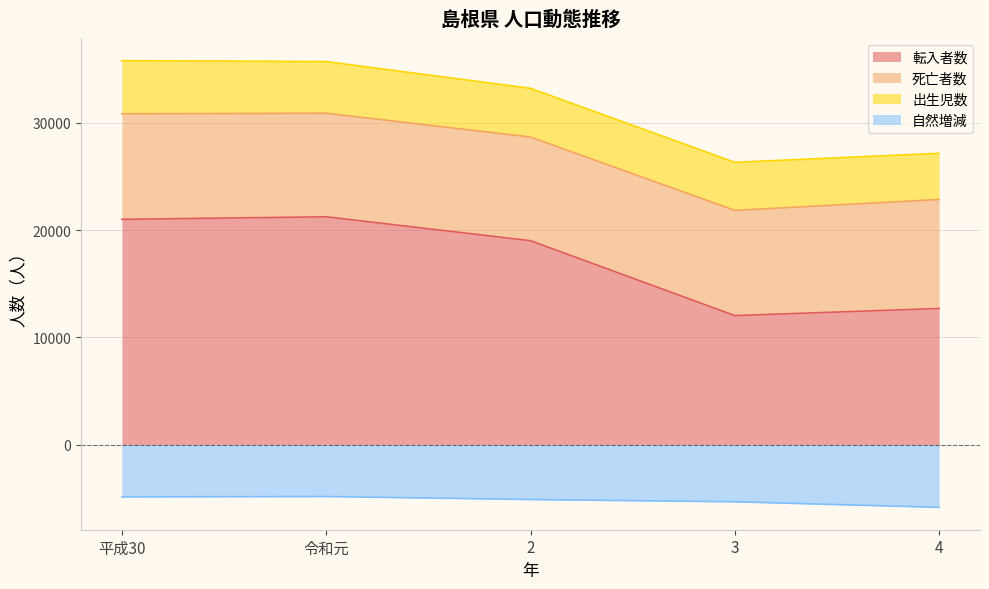

Where is the first local maximum for 自然増減?

令和元